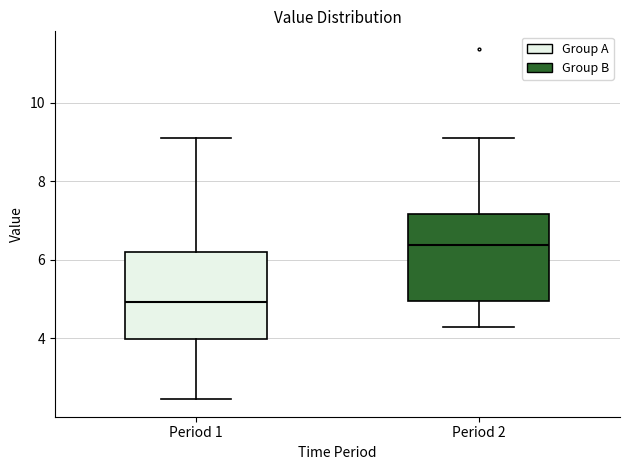

Where does the upper whisker of the box for Period 1 end on the y-axis? The values are not printed on the chart, so give them approximately, as read against the axis.

9.2